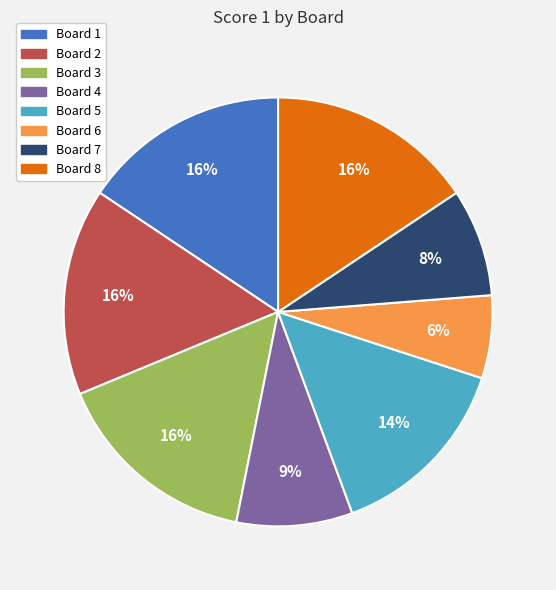

What is the smallest slice in the pie chart?

Board 6